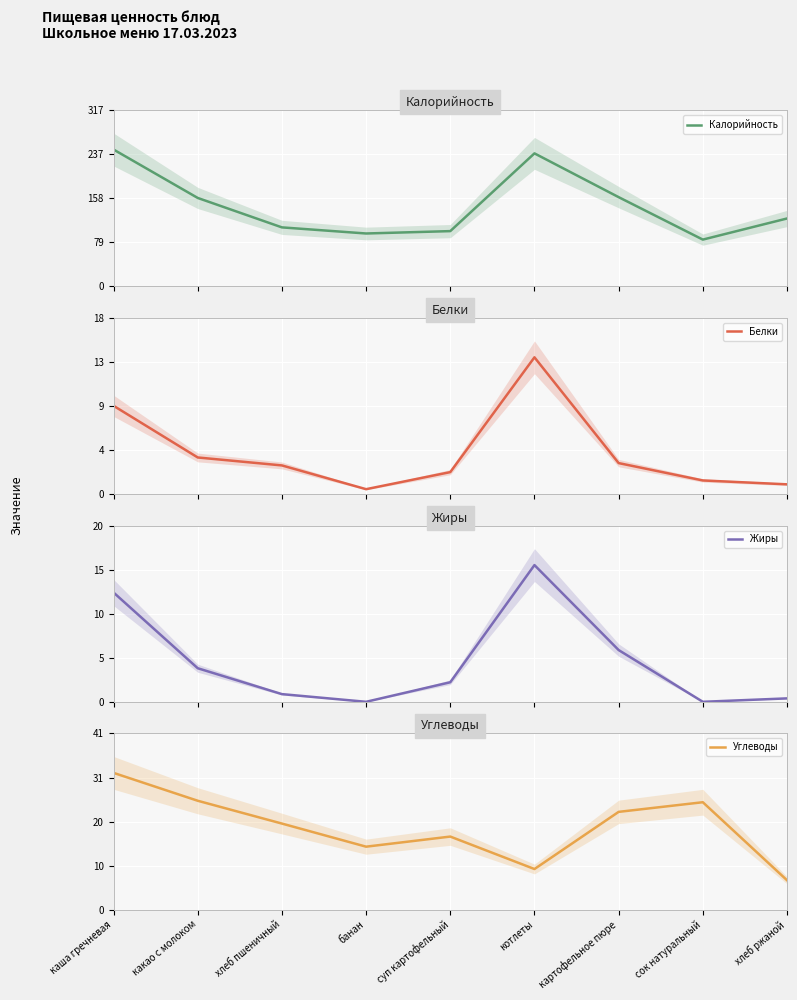

True or false: Углеводы has more than 2 interior local peaks.

False